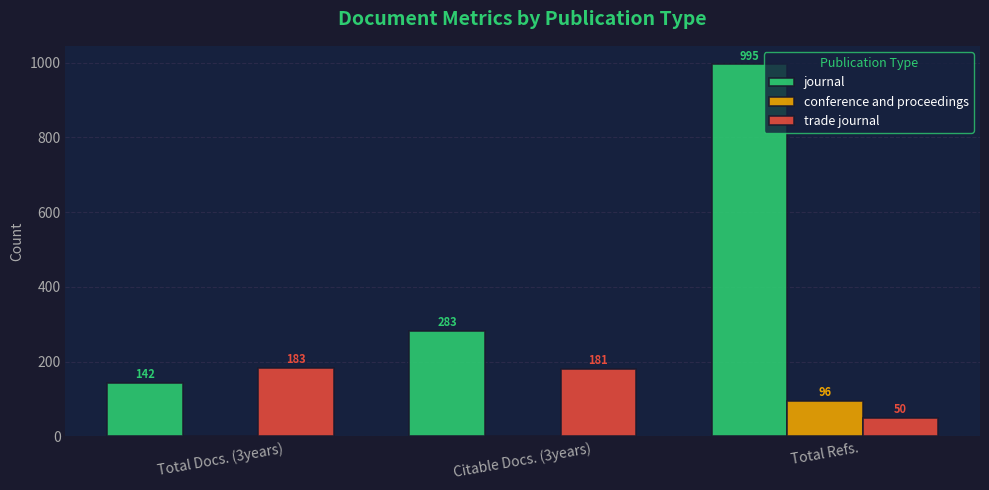

What is the spread (max minus min) of values at Citable Docs. (3years)?

283